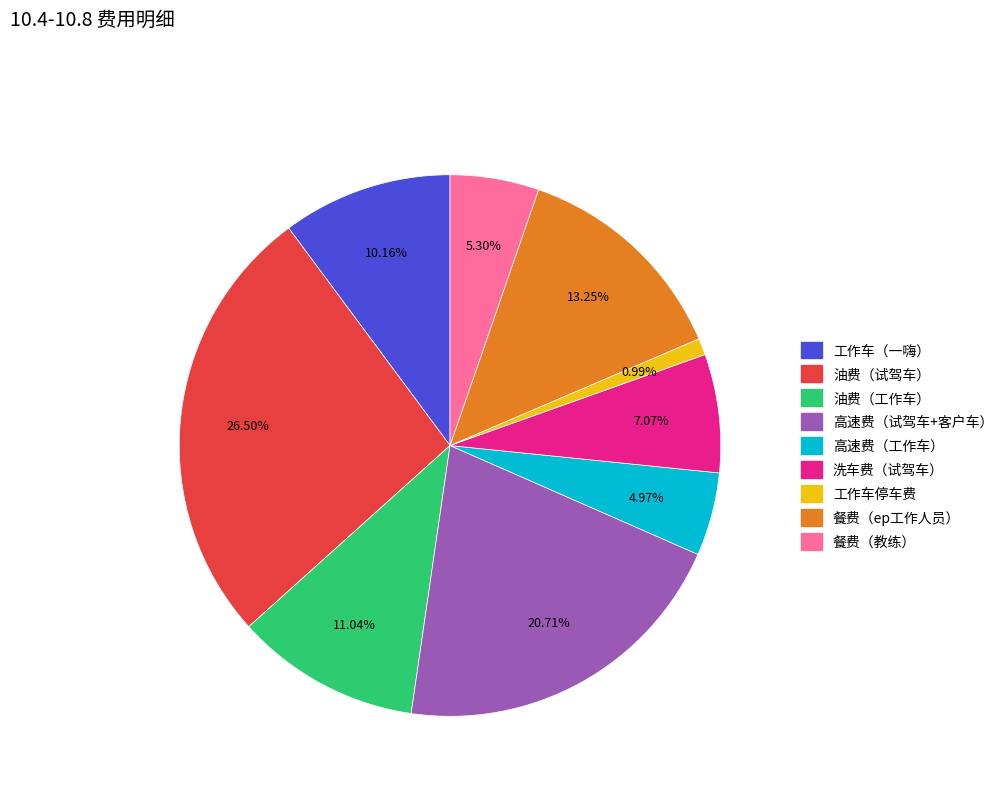

What is the ratio of the value at 洗车费（试驾车） to the value at 餐费（ep工作人员）?

0.5